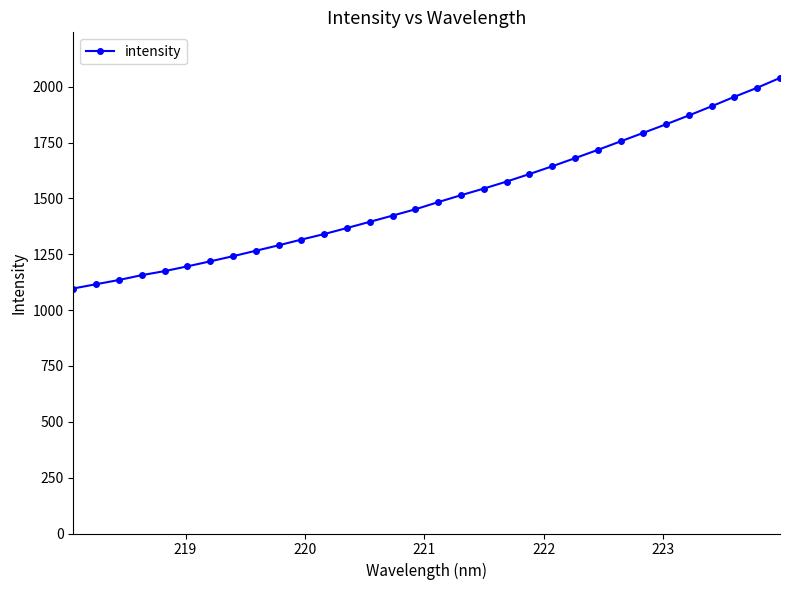

What is the difference between the maximum and minimum values?

942.6